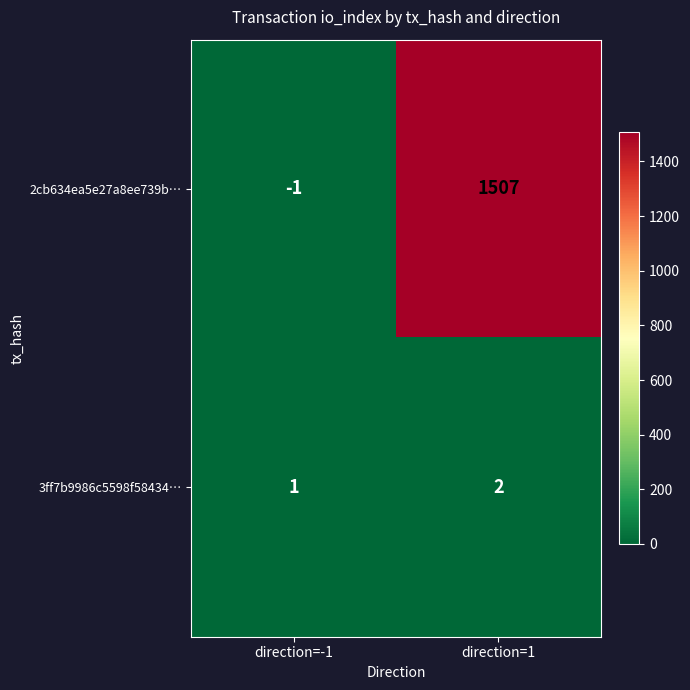

The 3ff7b9986c5598f58434… series shows 2 at direction=-1. True or false?

False